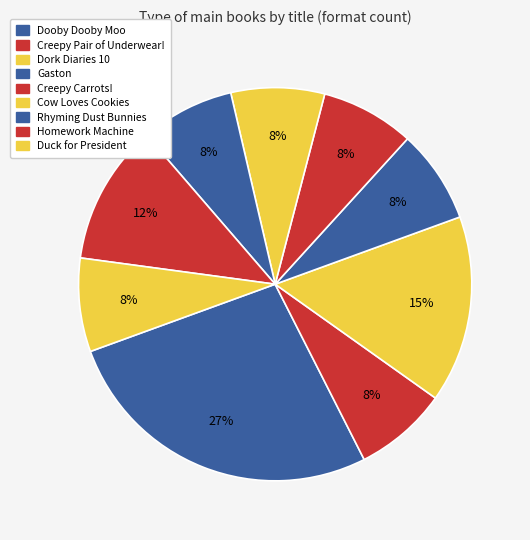

How many slices are in this pie chart?

9